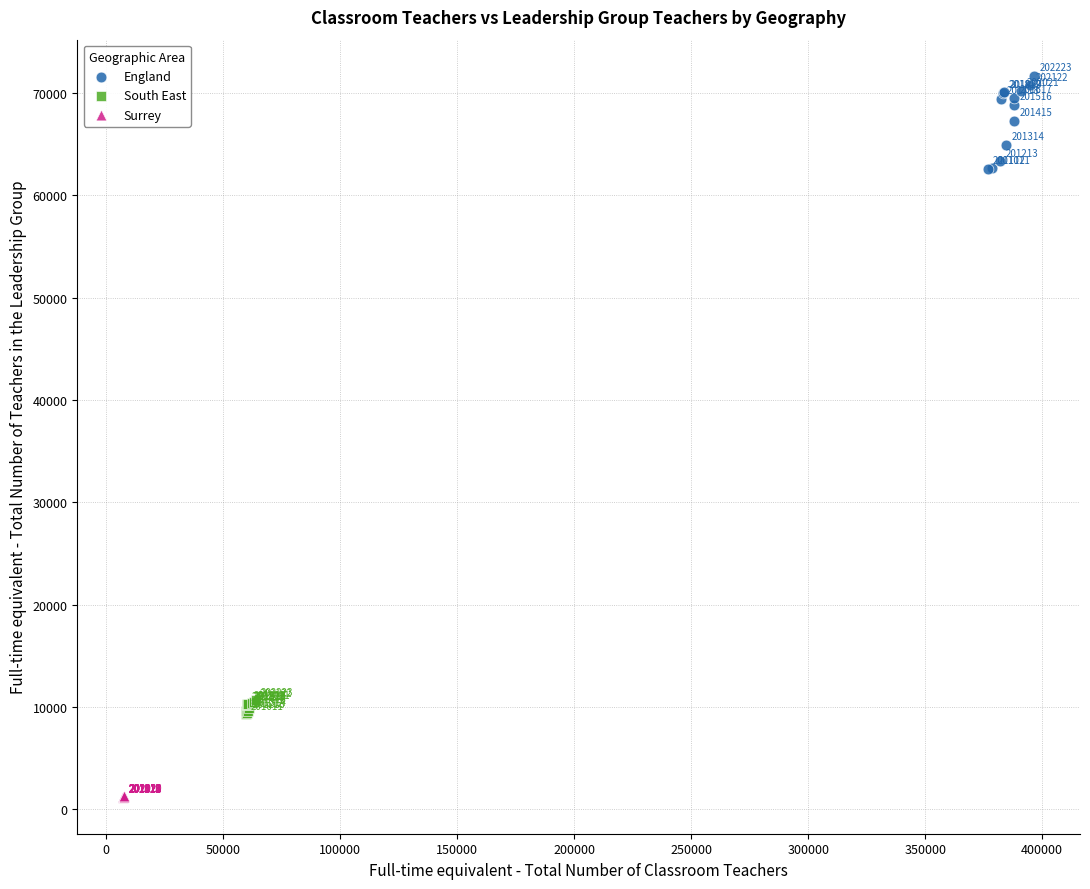

Which series reaches the maximum Y coordinate?

England